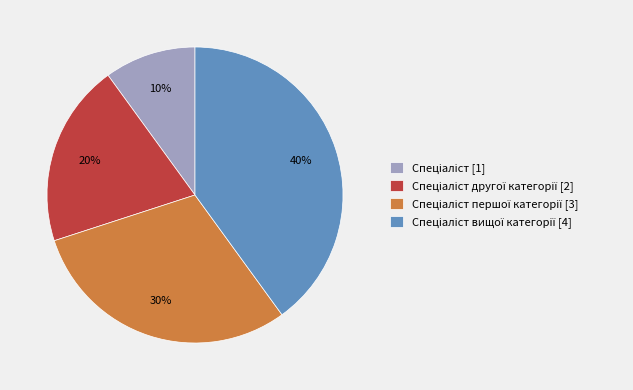

Is there any slice that represents more than half of the pie?

No